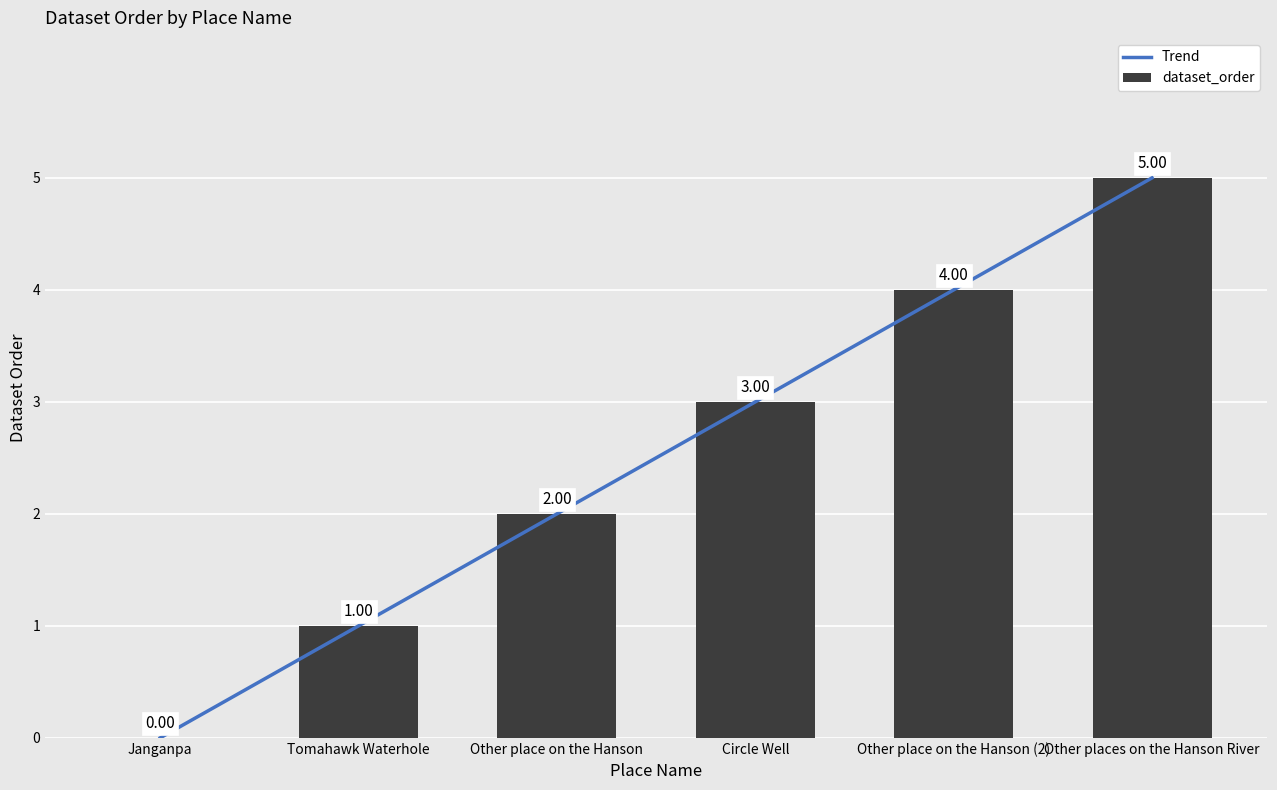

Which series has the largest range (max minus min)?

dataset_order